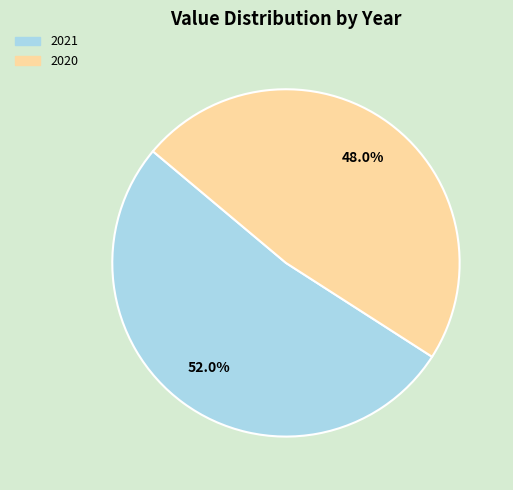

How many segments does this pie chart have?

2